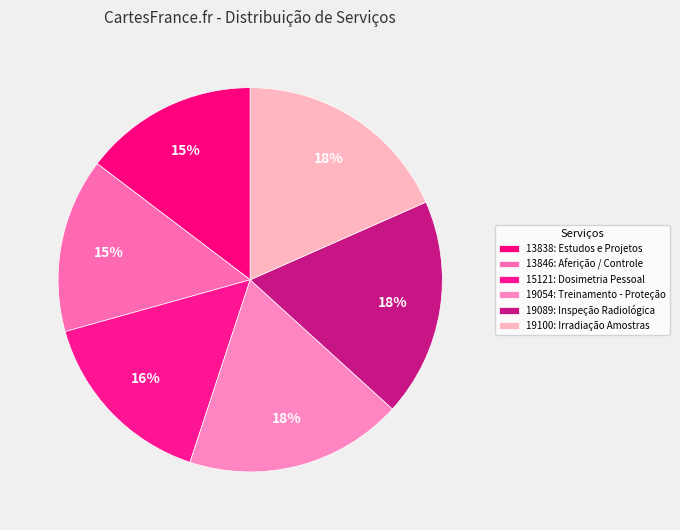

Is it true that 13846: Aferição / Controle is 7% of the pie?

False